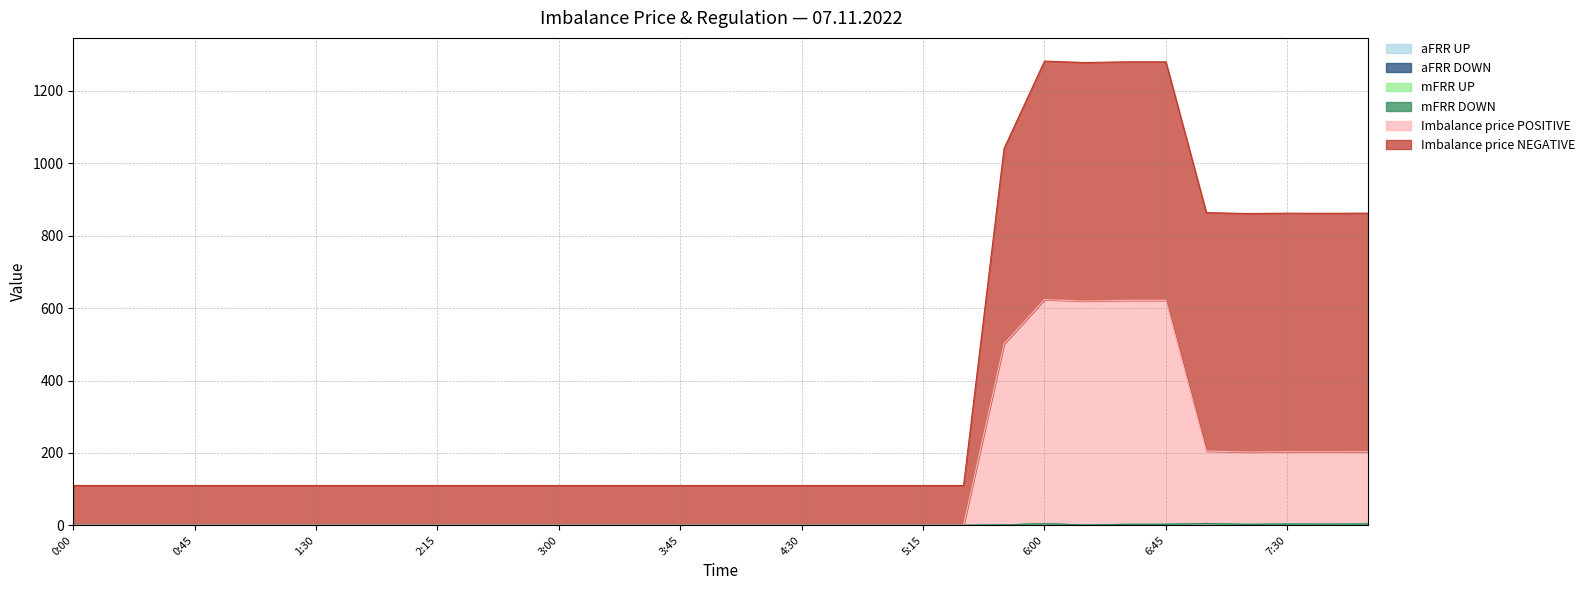

Reading right to left, extract all data points from this chart.

aFRR UP: 3.4	3.0	3.3	2.5	5.0	2.6	2.5	0.5	0.0	0.0	0.0	0.0	0.0	0.0	0.0	0.0	0.0	0.0	0.0	0.0	0.0	0.0	0.0	0.0	0.0	0.0	0.0	0.0	0.0	0.0	0.0	0.0	0.0
aFRR DOWN: 0.0	0.0	0.0	0.0	0.0	0.0	0.0	0.0	4.5	1.0	0.0	0.0	0.0	0.0	0.0	0.0	0.0	0.0	0.0	0.0	0.0	0.0	0.0	0.0	0.0	0.0	0.0	0.0	0.0	0.0	0.0	0.0	0.0
mFRR UP: 0.0	0.0	0.0	0.0	0.0	0.0	0.0	0.0	0.0	0.0	0.0	0.0	0.0	0.0	0.0	0.0	0.0	0.0	0.0	0.0	0.0	0.0	0.0	0.0	0.0	0.0	0.0	0.0	0.0	0.0	0.0	0.0	0.0
mFRR DOWN: 0.0	0.0	0.0	0.0	0.0	0.0	0.0	0.0	0.0	0.0	0.0	0.0	0.0	0.0	0.0	0.0	0.0	0.0	0.0	0.0	0.0	0.0	0.0	0.0	0.0	0.0	0.0	0.0	0.0	0.0	0.0	0.0	0.0
Imbalance price POSITIVE: 200.0	200.0	200.0	200.0	200.0	619.0	619.0	619.0	619.0	500.0	0.0	0.0	0.0	0.0	0.0	0.0	0.0	0.0	0.0	0.0	0.0	0.0	0.0	0.0	0.0	0.0	0.0	0.0	0.0	0.0	0.0	0.0	0.0
Imbalance price NEGATIVE: 659.0	659.0	659.0	659.0	659.0	659.0	659.0	659.0	659.0	540.0	109.9	109.9	109.9	109.9	109.9	109.9	109.9	109.9	109.9	109.9	109.9	109.9	109.9	109.9	109.9	109.9	109.9	109.9	109.9	109.9	109.9	109.9	109.9